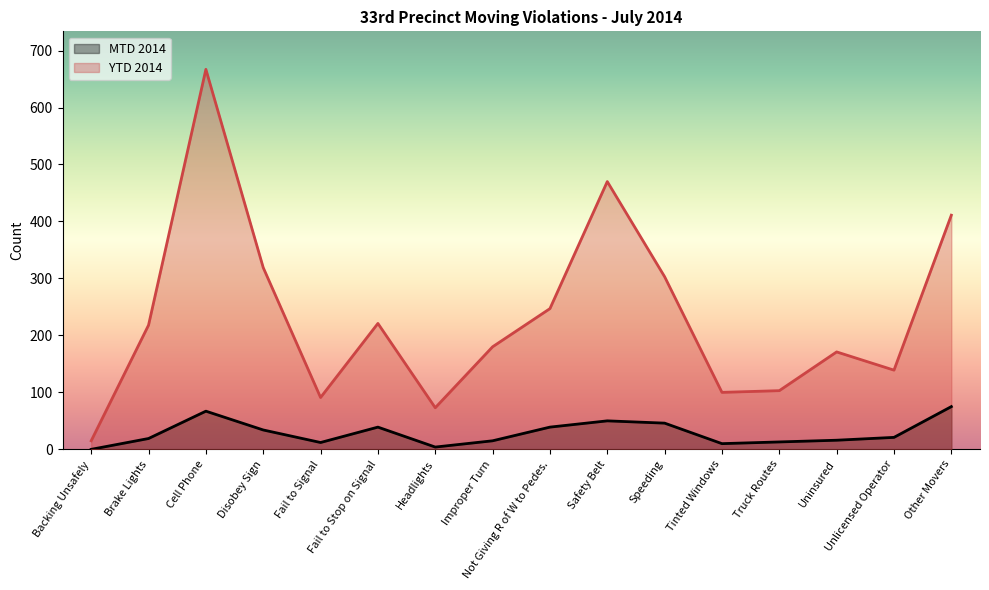

At which category is the sum across all series the highest?

Cell Phone